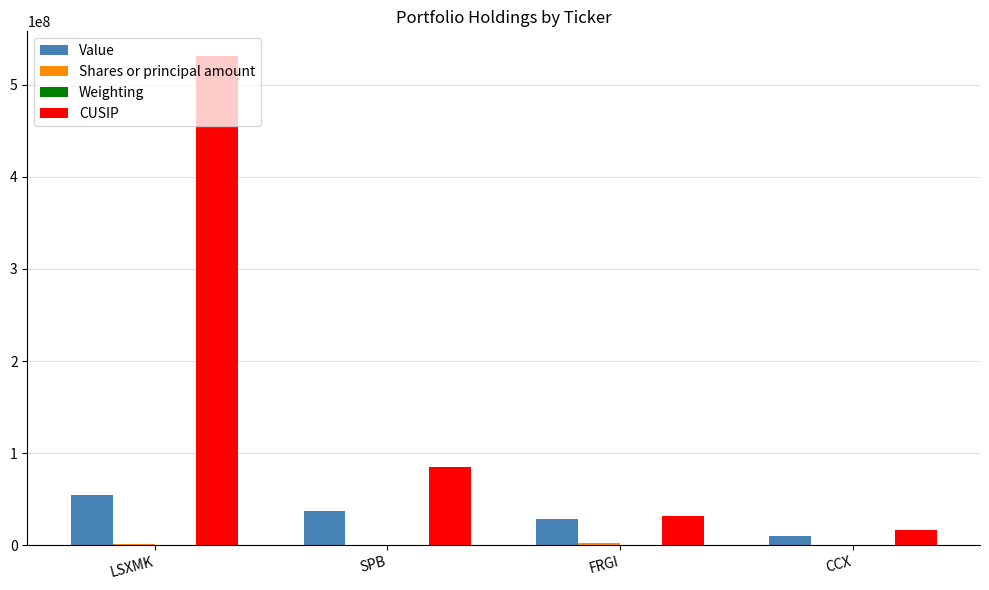

Which series changed the most between LSXMK and CCX?

CUSIP